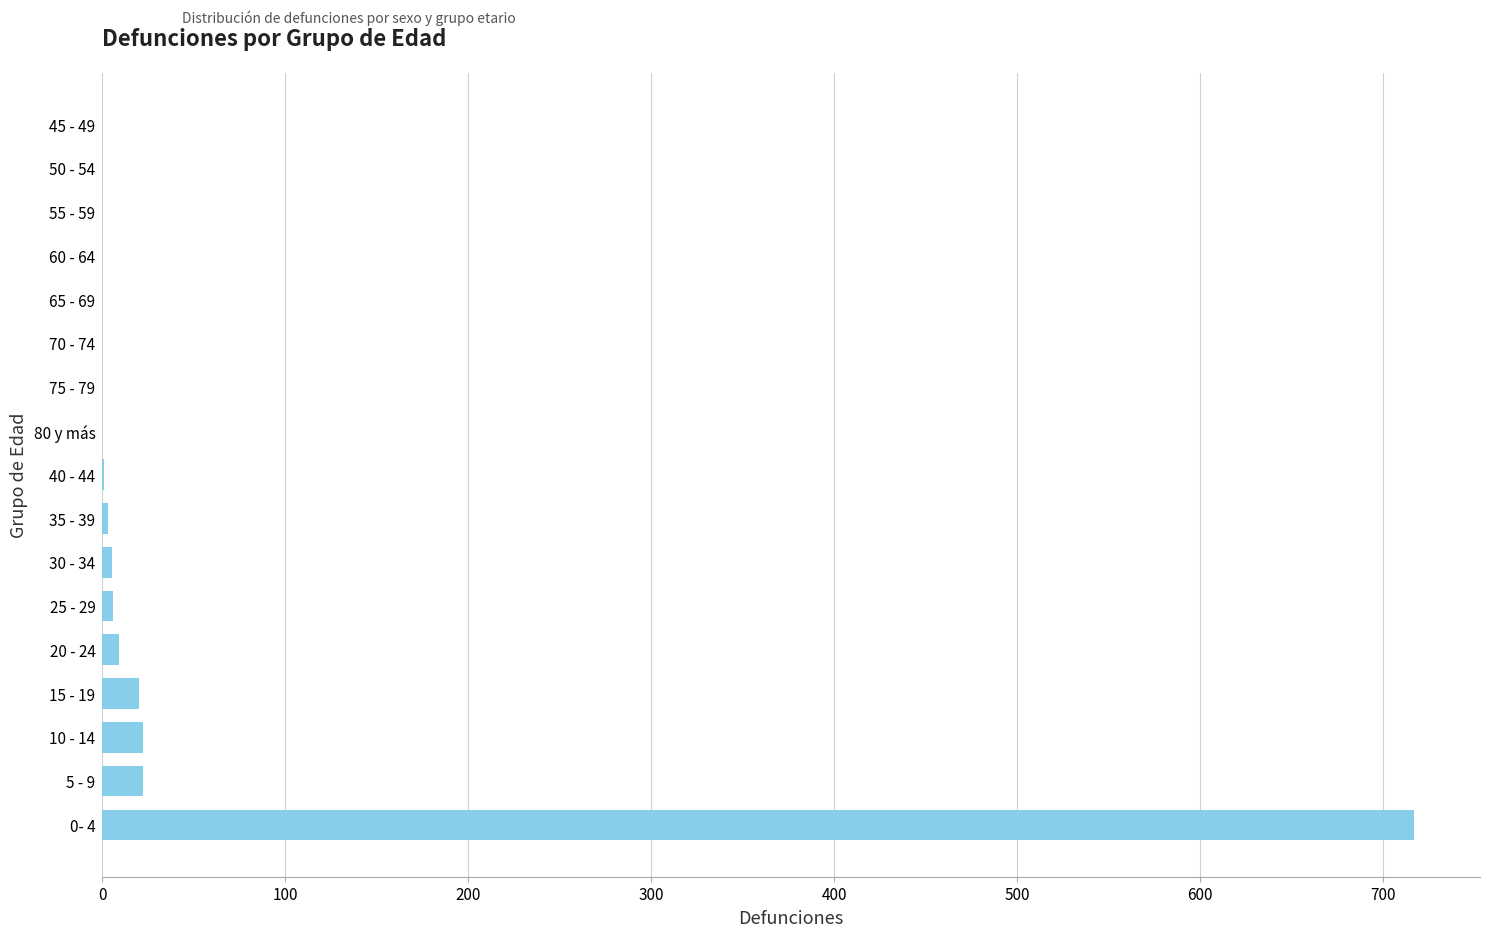

Are the bars horizontal?

Yes